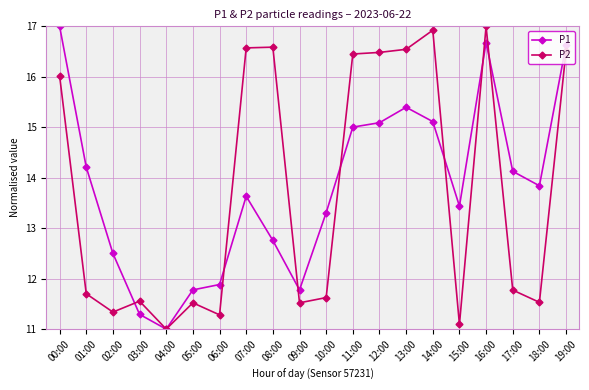

What are all the series names shown in the legend?

P1, P2